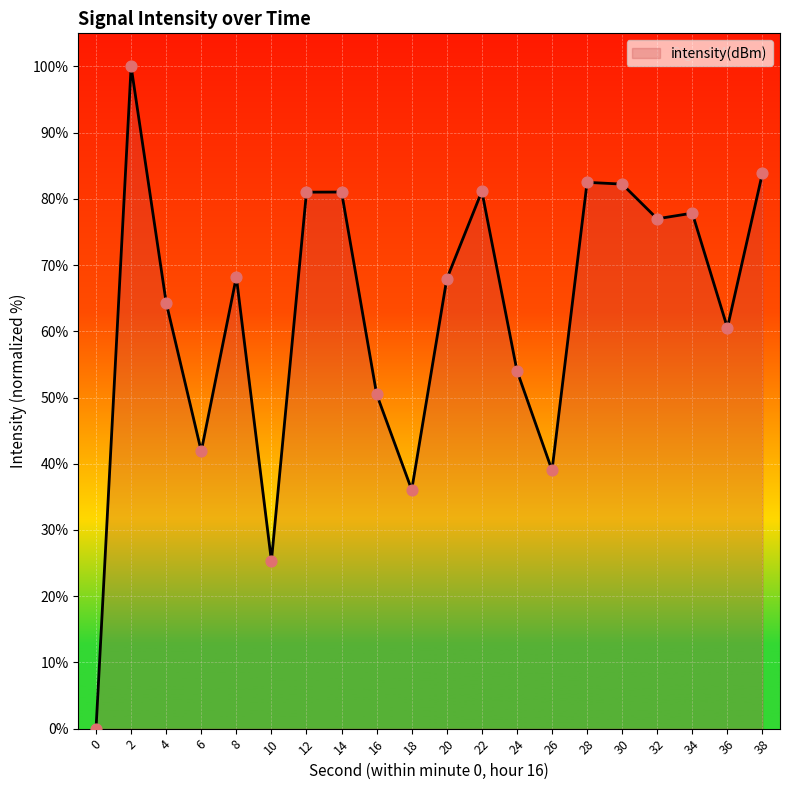

What is the change in value from 20 to 34?

+9.9